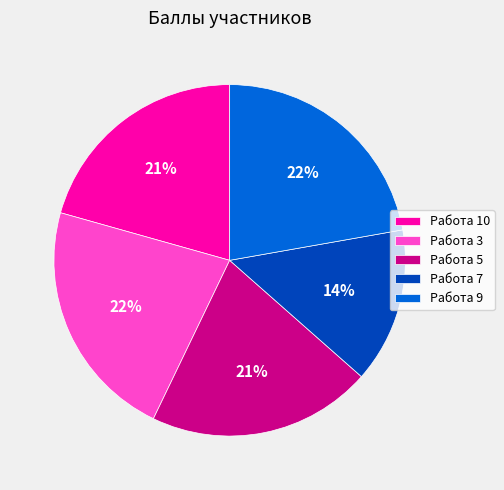

To the nearest percent, what is the average slice percentage?

20%